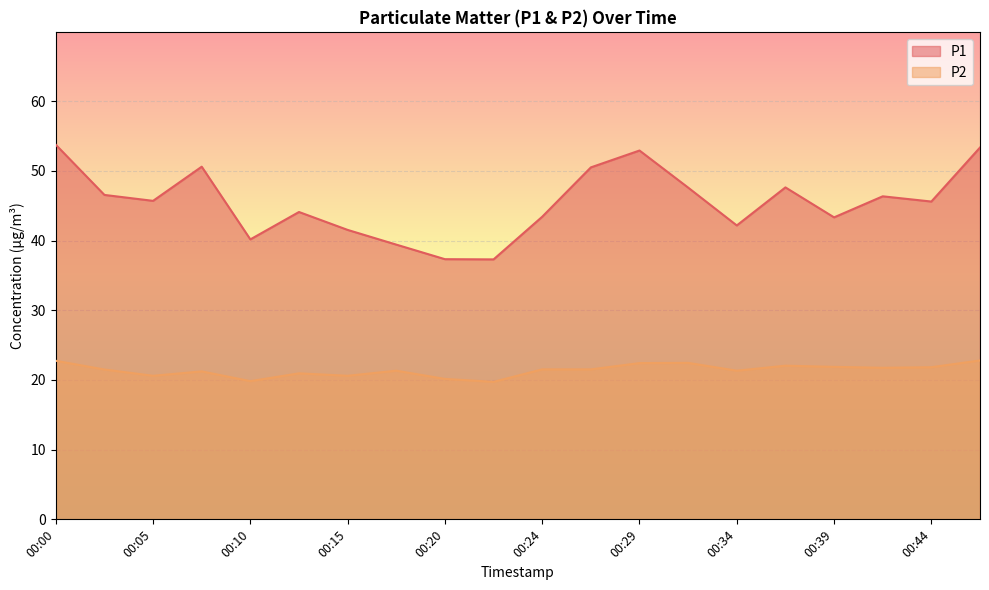

Where does the P2 series first go above 21?

00:00